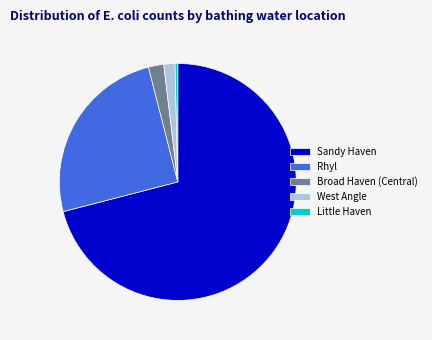

Which category has the biggest portion of the pie?

Sandy Haven